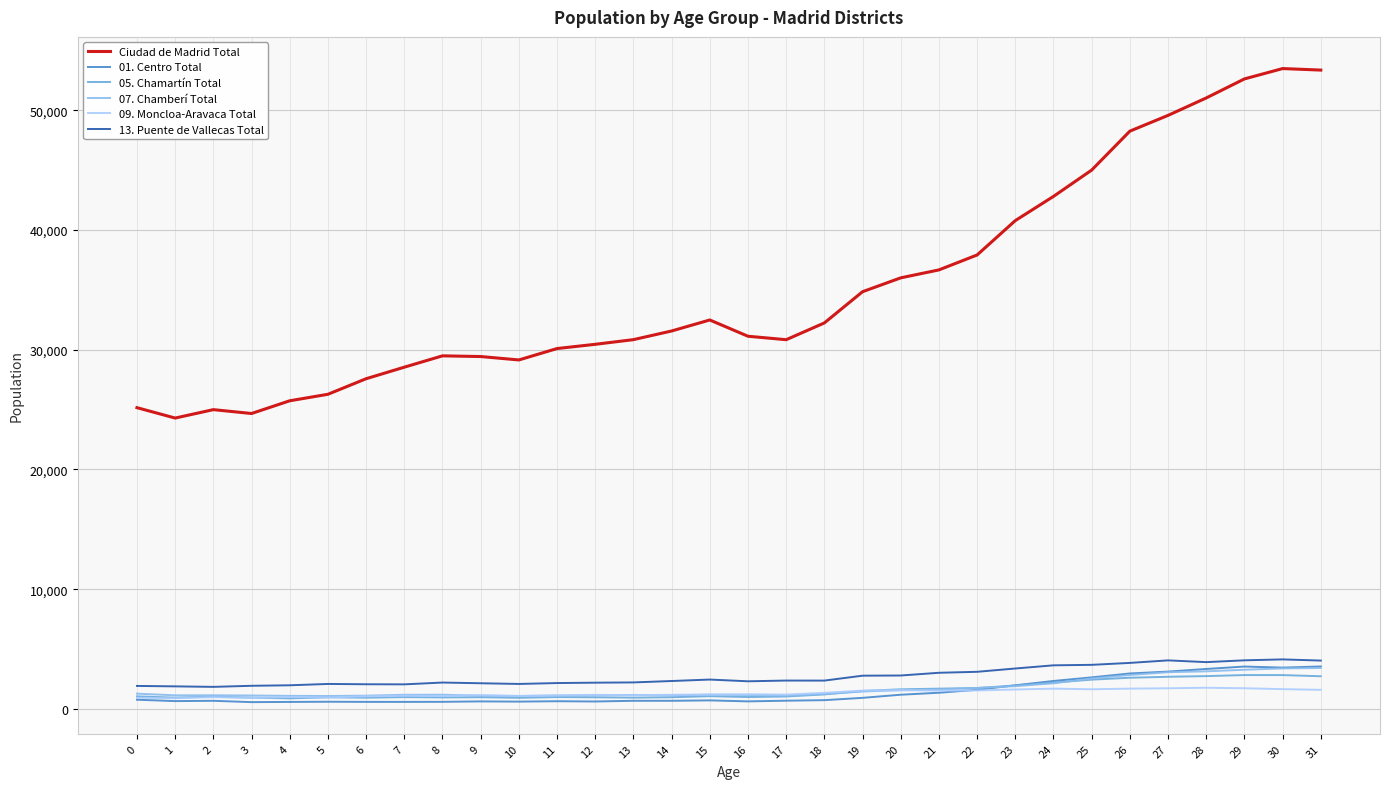

What are all the series names shown in the legend?

Ciudad de Madrid Total, 01. Centro Total, 05. Chamartín Total, 07. Chamberí Total, 09. Moncloa-Aravaca Total, 13. Puente de Vallecas Total